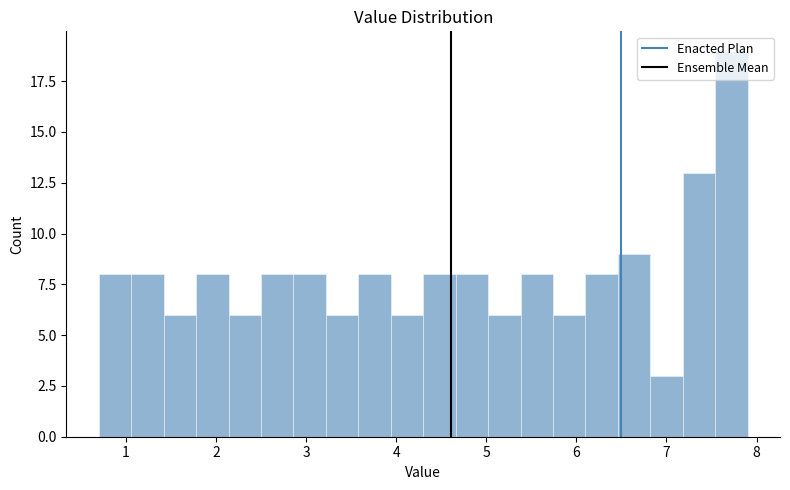

Read against the x-axis, roughly where is the centre of the tallest bar?

7.7